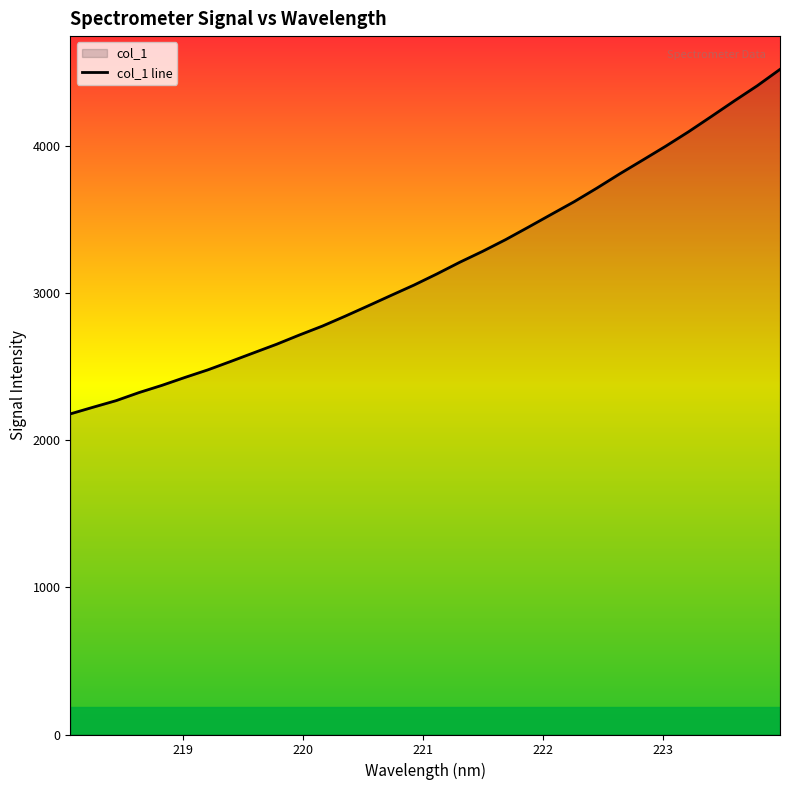

What is the smallest value displayed?

2177.4